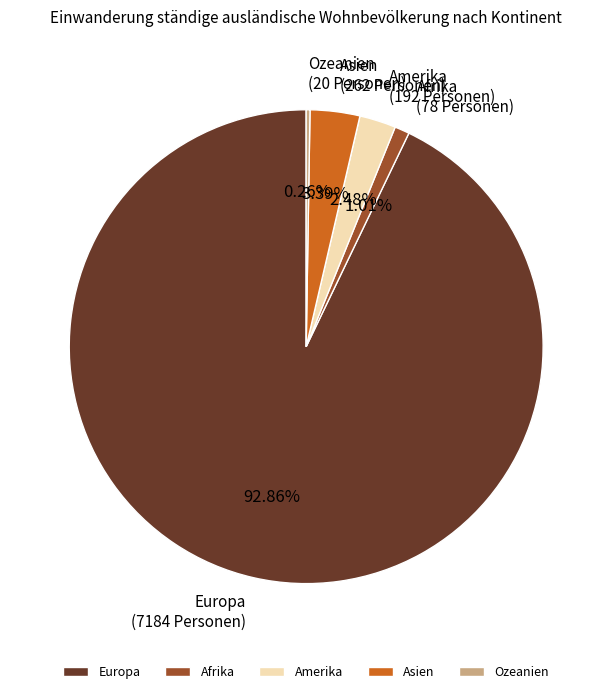

True or false: Afrika accounts for 1% of the total.

True